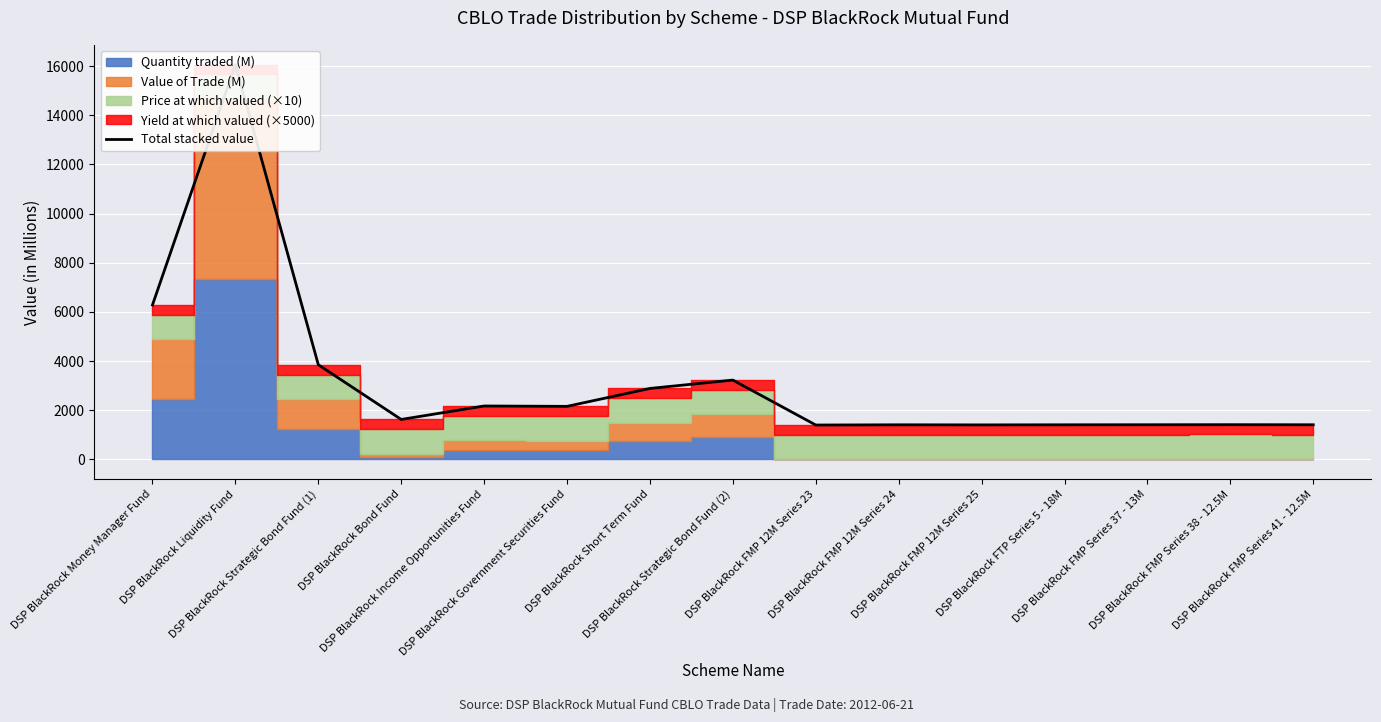

What position from the left is DSP BlackRock FTP Series 5 - 18M?

12